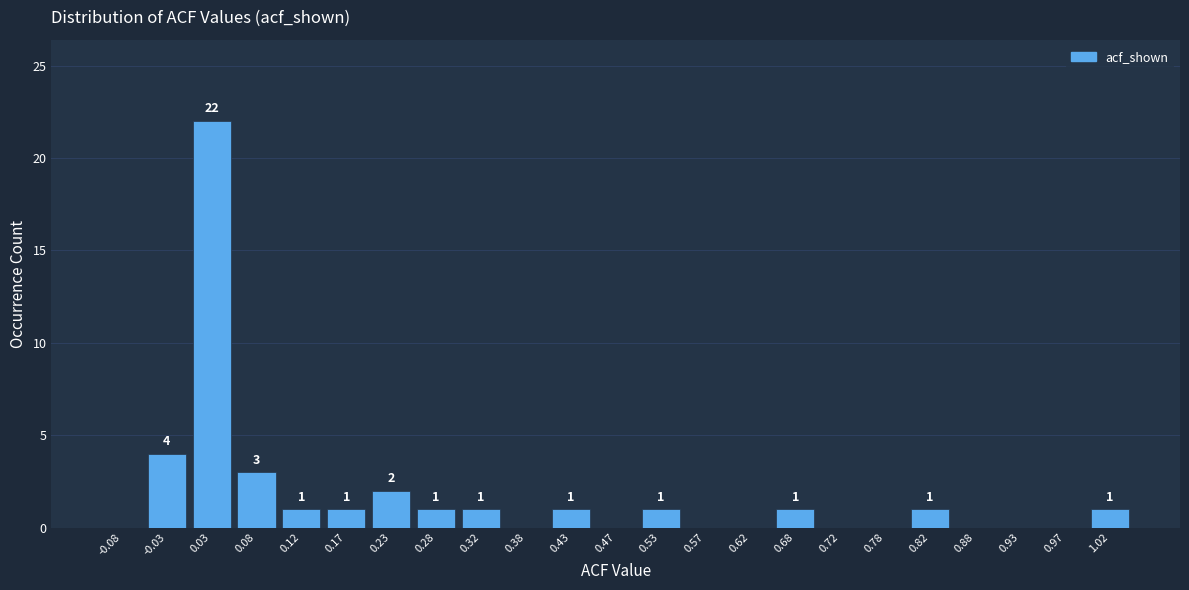

Over which range of the x-axis is the bar tallest?

0.00 to 0.05